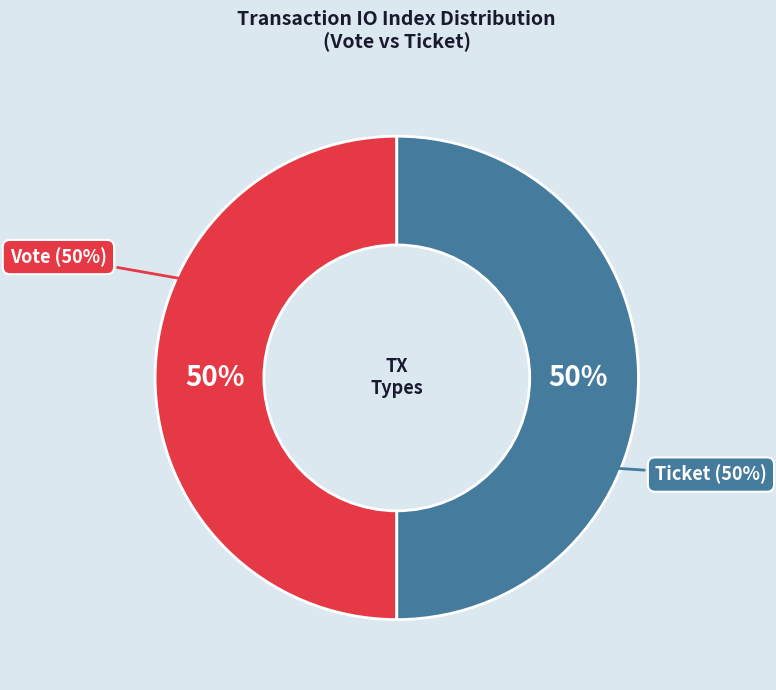

Which has a higher value, Vote (io_index=1) or Ticket (io_index=0)?

Vote (io_index=1)